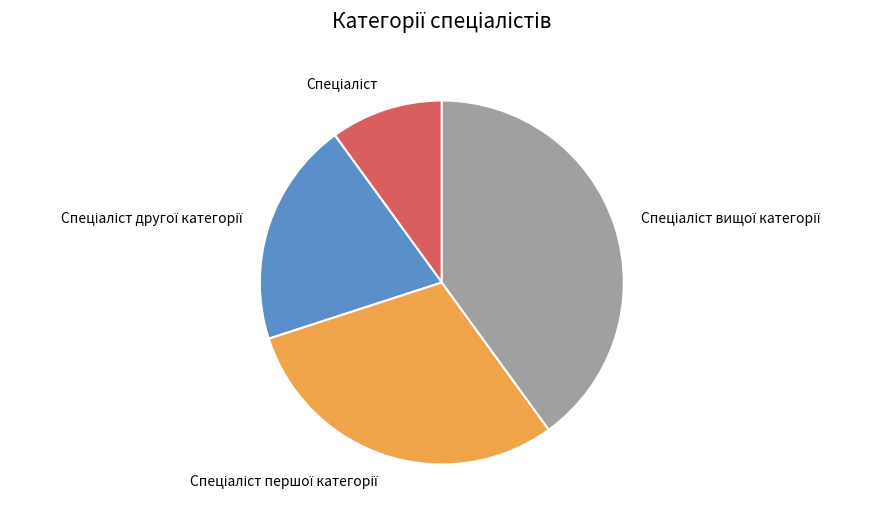

Is there a majority slice in this chart?

No